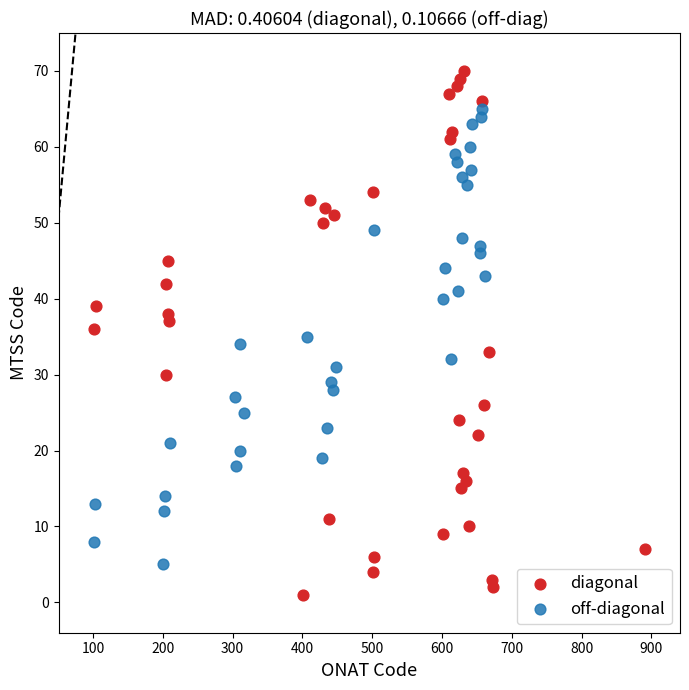

Which series has the widest spread of Y values?

diagonal